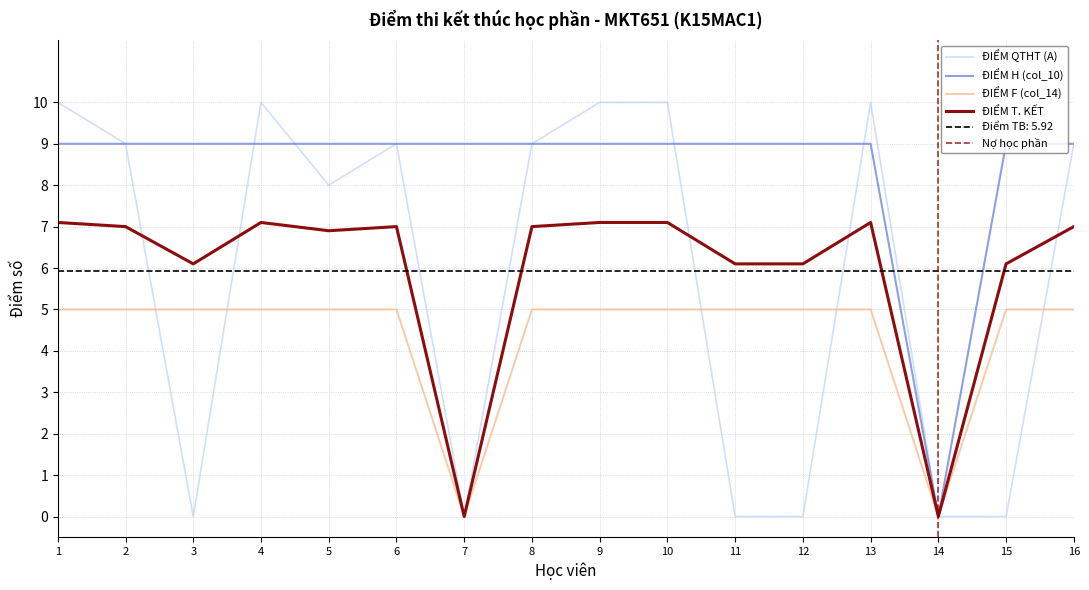

True or false: ĐIỂM QTHT (A) has a value of -3.1 at 7.

False